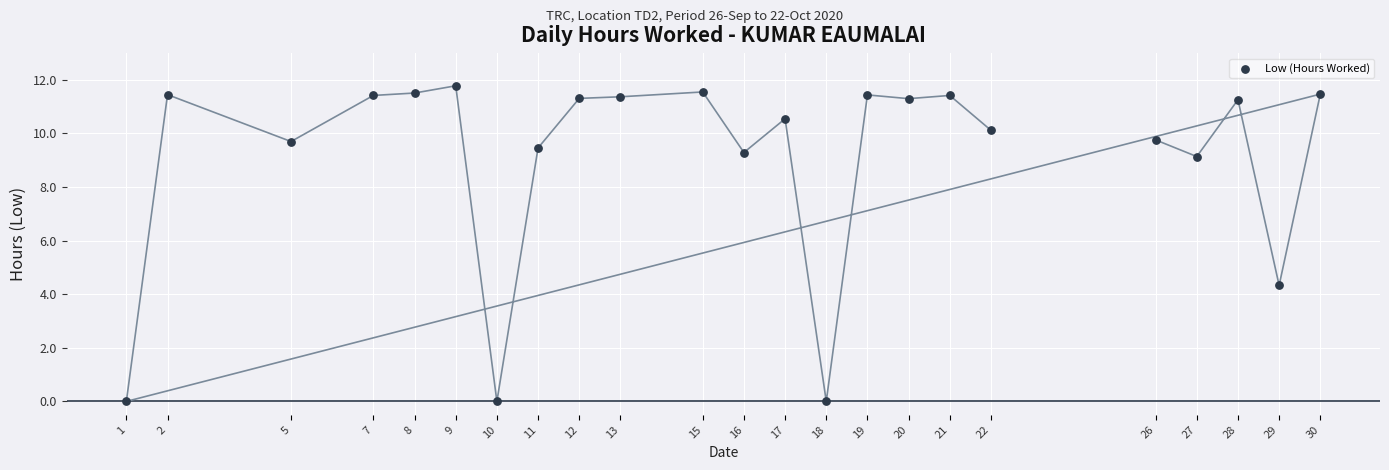

What is the range of Y values (max minus min)?

11.8